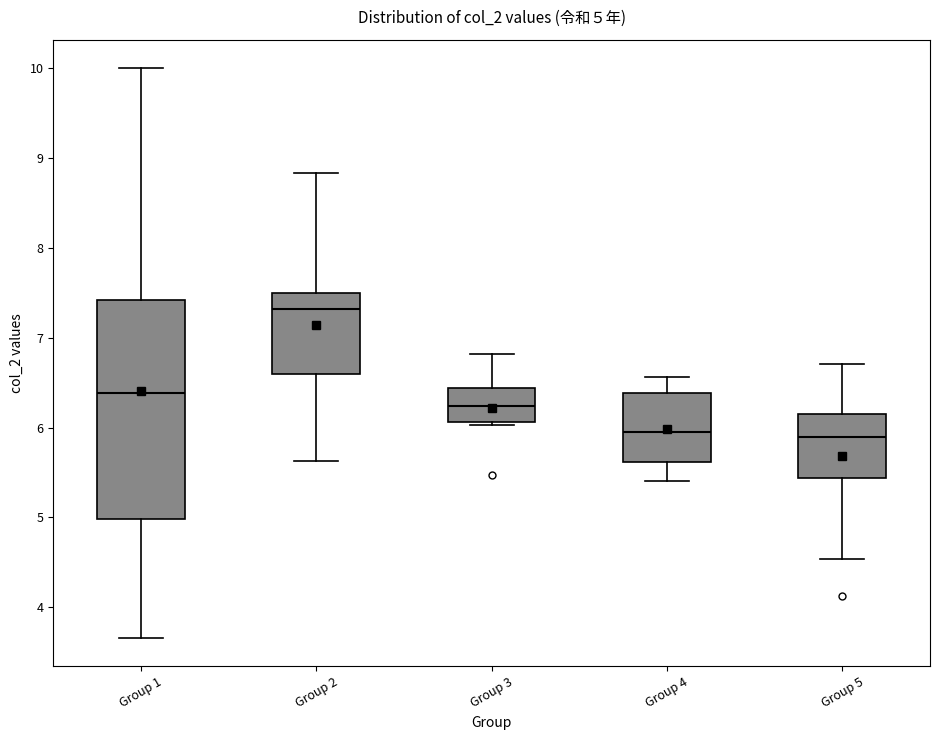

Which box has the highest median line?

Group 2